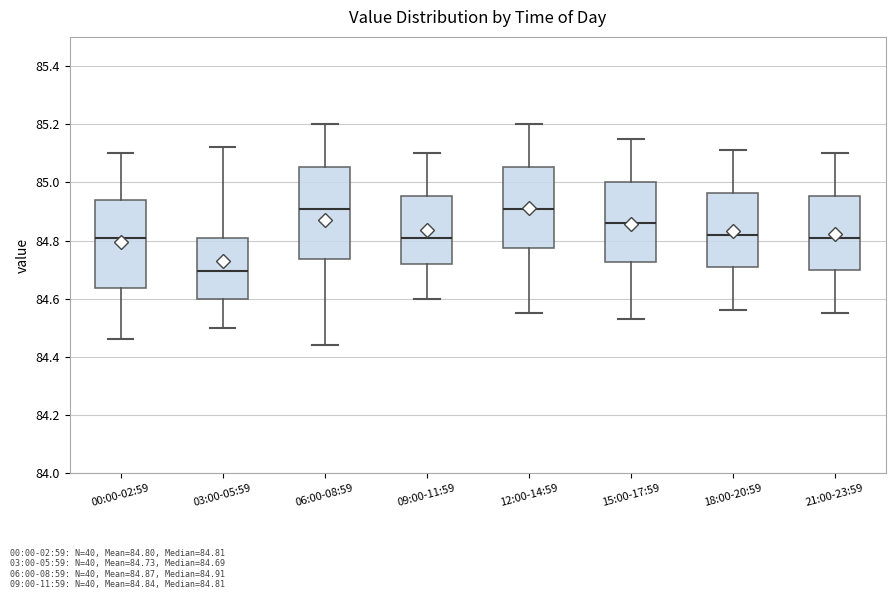

Reading left to right, transcribe this box plot: for each box, give where its median line is, the range the box spans, and where its two whiskers end, as read against the y-axis. The values are not printed on the chart, so give them approximately, as read against the axis.

00:00-02:59: median 84.82, box 84.64 to 84.94, whiskers 84.46 to 85.10
03:00-05:59: median 84.70, box 84.60 to 84.80, whiskers 84.50 to 85.12
06:00-08:59: median 84.92, box 84.74 to 85.06, whiskers 84.44 to 85.20
09:00-11:59: median 84.82, box 84.72 to 84.96, whiskers 84.60 to 85.10
12:00-14:59: median 84.92, box 84.78 to 85.06, whiskers 84.56 to 85.20
15:00-17:59: median 84.86, box 84.72 to 85.00, whiskers 84.54 to 85.16
18:00-20:59: median 84.82, box 84.70 to 84.96, whiskers 84.56 to 85.12
21:00-23:59: median 84.82, box 84.70 to 84.96, whiskers 84.56 to 85.10